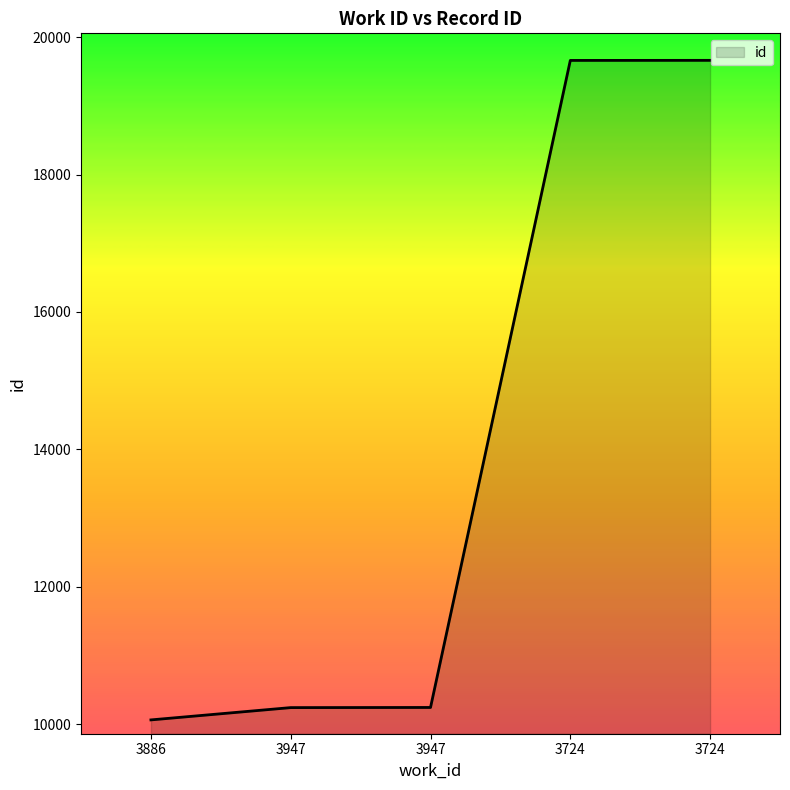

At which label is the value closest to 14862?

3947